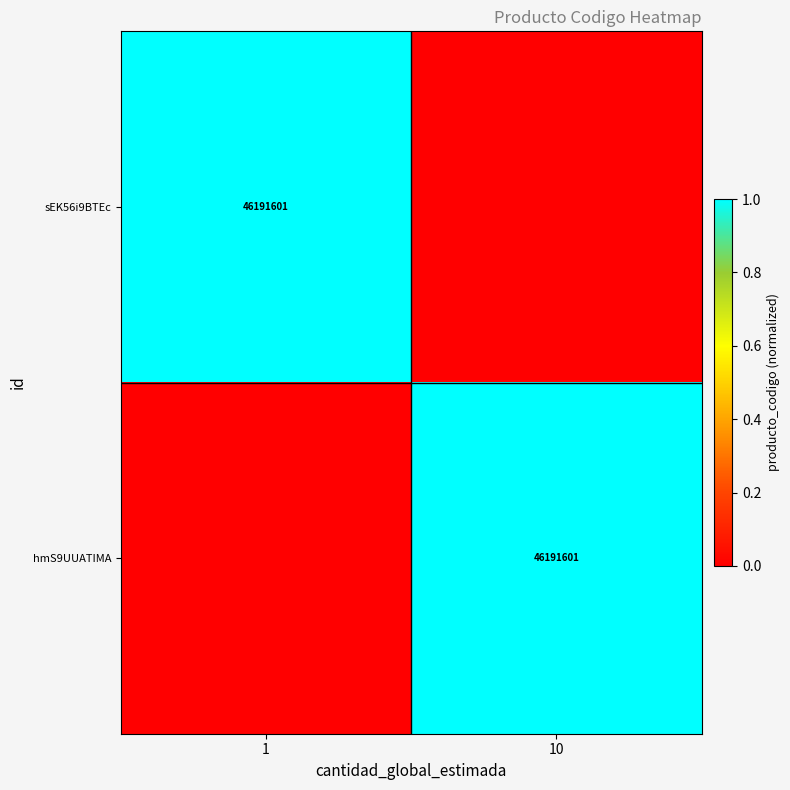

The value of sEK56i9BTEc at 1 is 16714741. True or false?

False